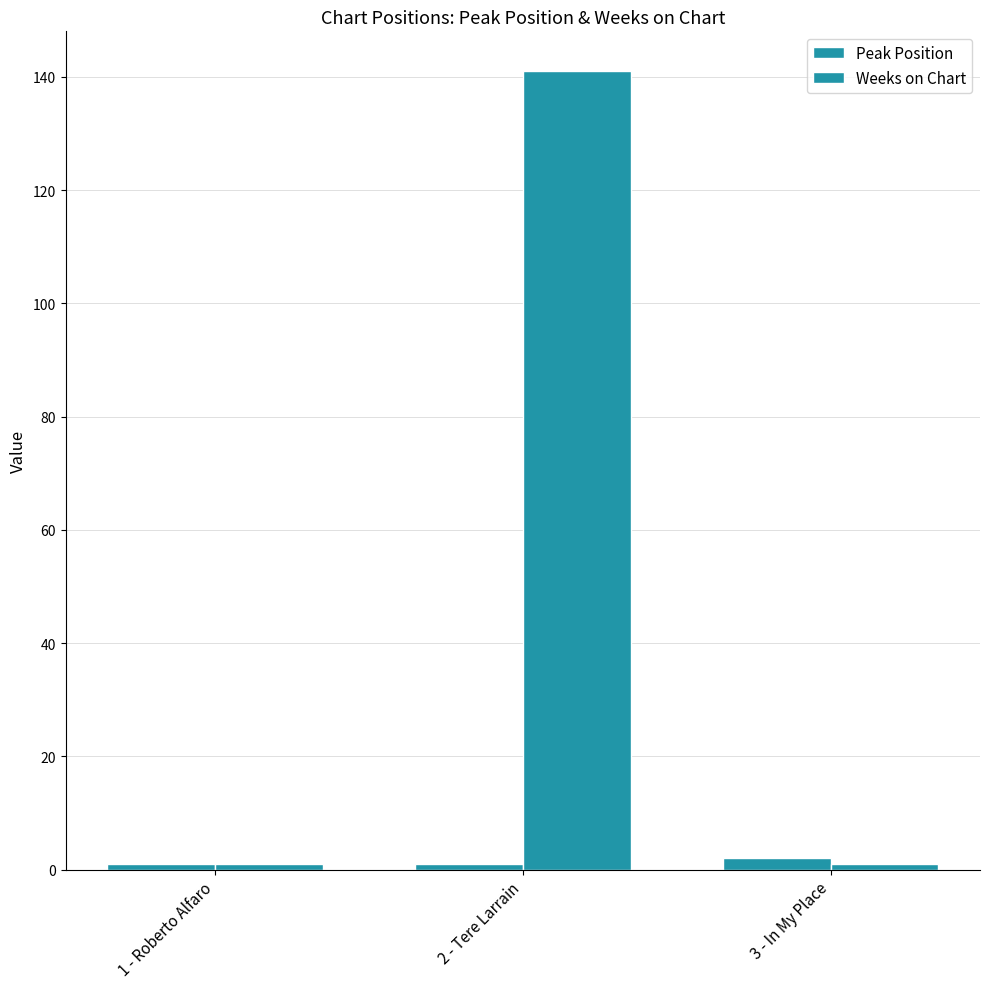

The Peak Position series shows 1 at 3 - In My Place. True or false?

False